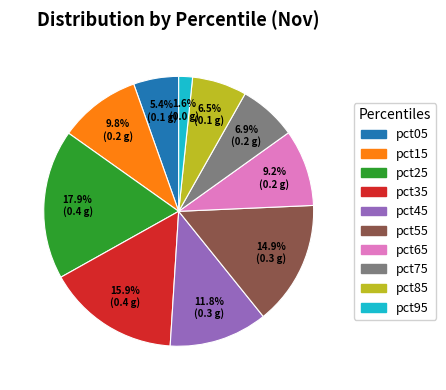

True or false: pct45 accounts for 18% of the total.

False